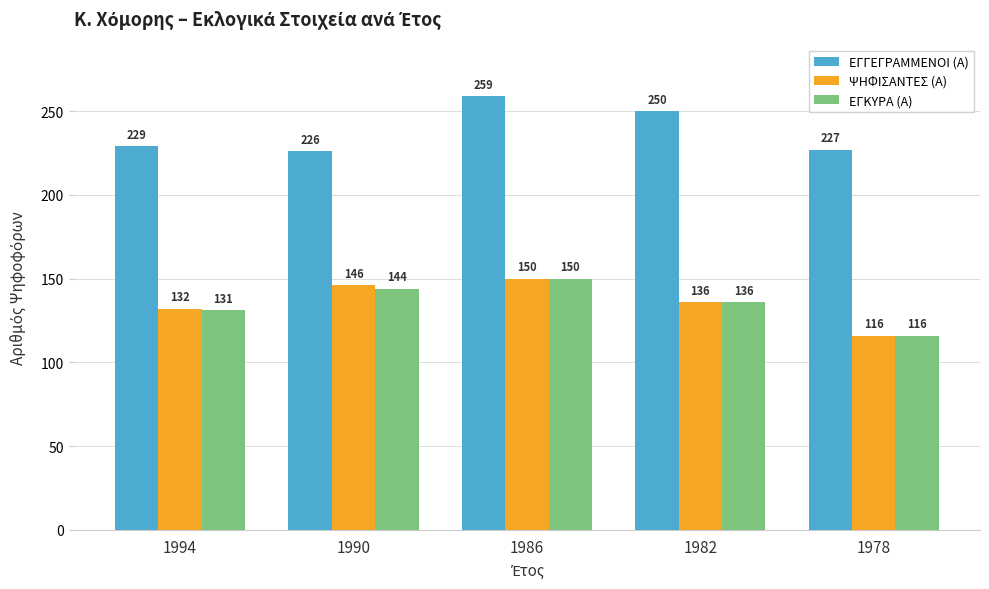

The ΕΓΓΕΓΡΑΜΜΕΝΟΙ (Α) series shows 137 at 1986. True or false?

False